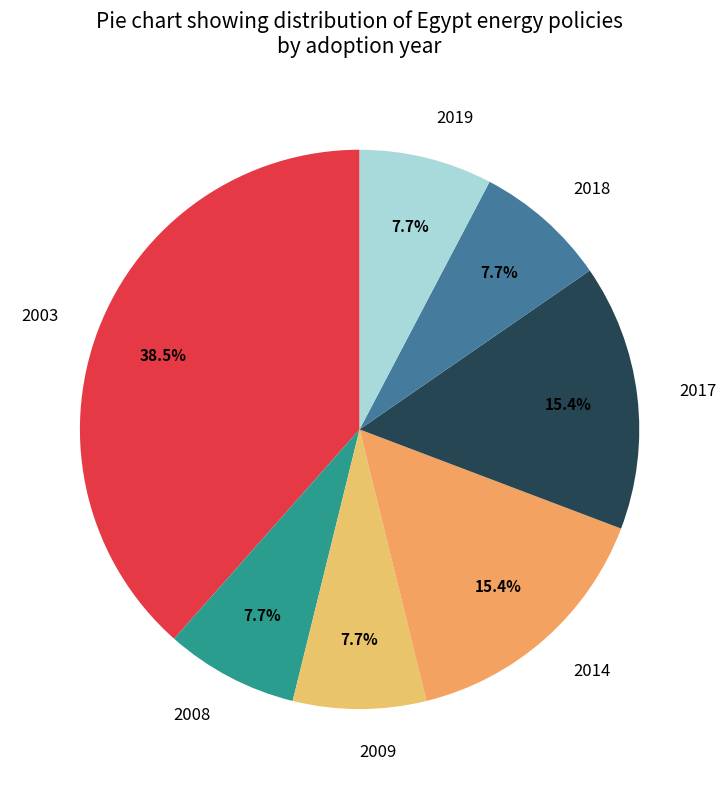

Which has a higher value, 2009 or 2003?

2003